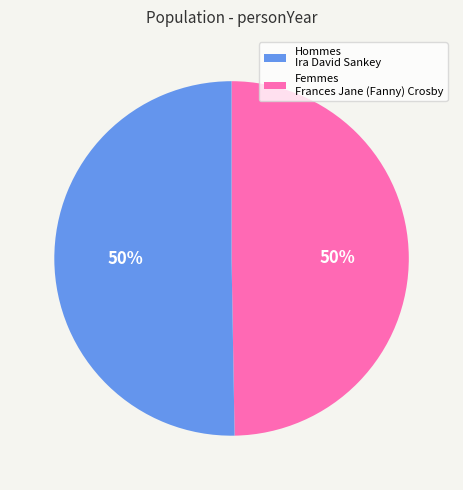

How many segments does this pie chart have?

2